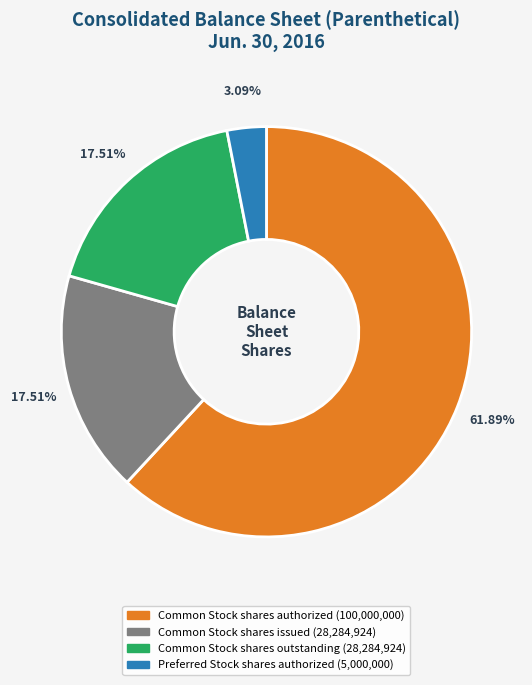

Is there a majority slice in this chart?

Yes